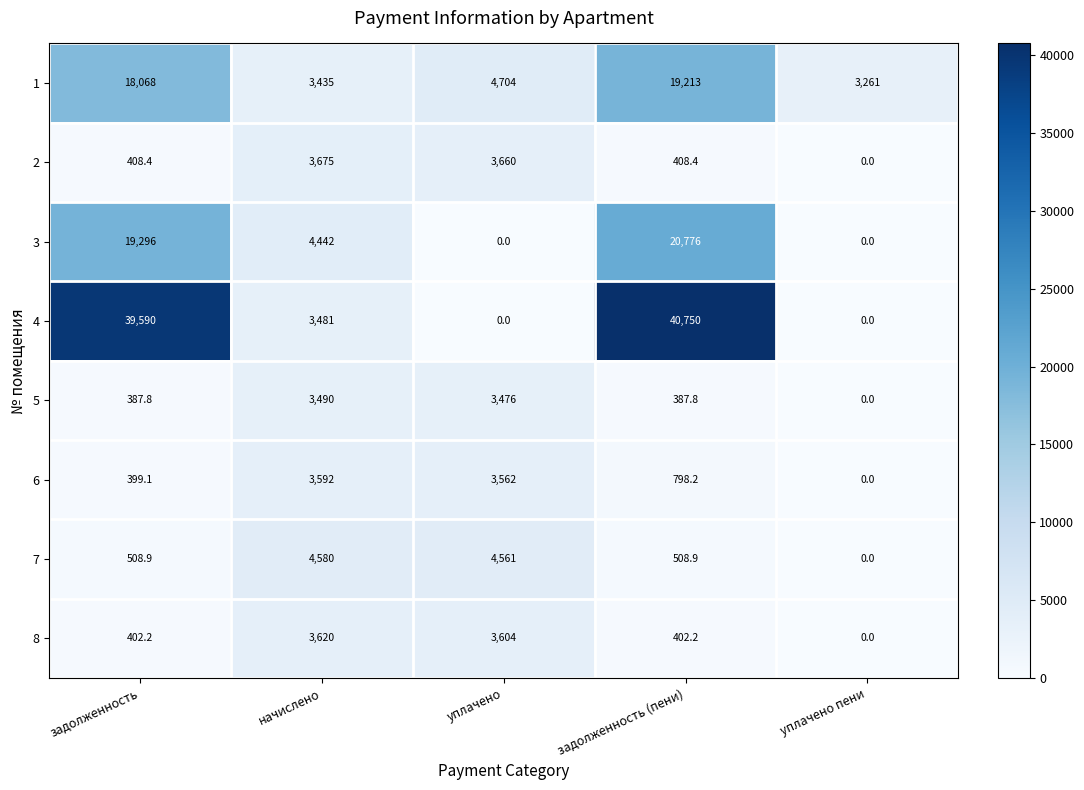

What is the maximum value shown in the chart?

40750.0